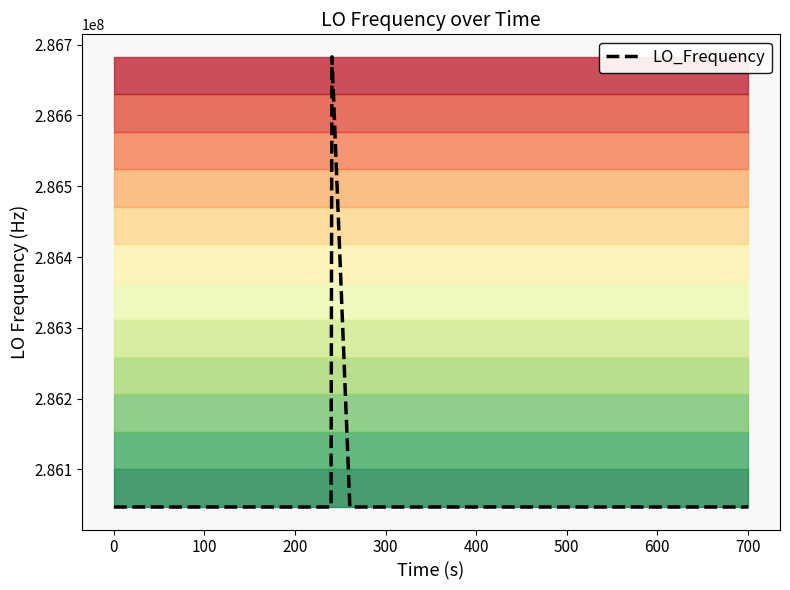

What is the maximum value for LO_Frequency?

286682703.7